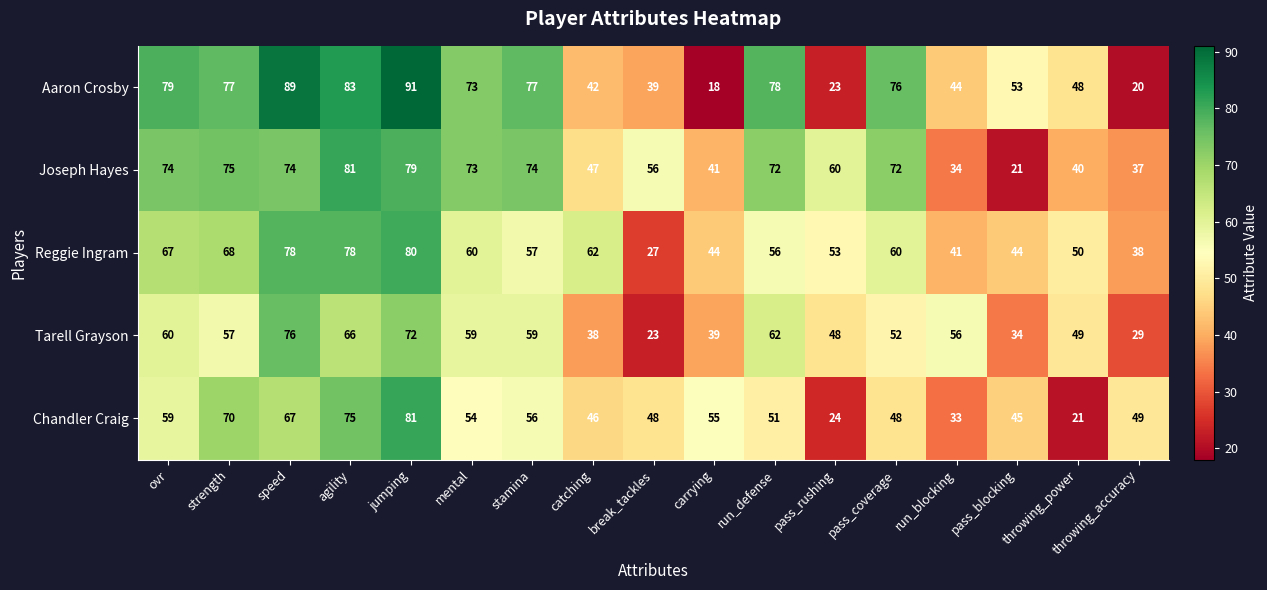

Which series changed the most between strength and speed?

Tarell Grayson